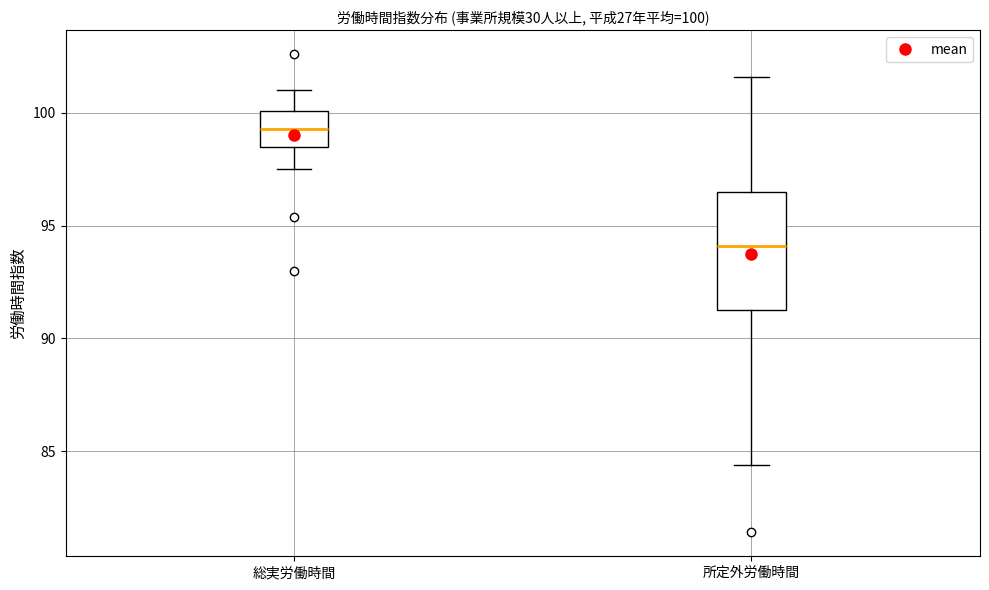

Which box has the lowest median line?

所定外労働時間